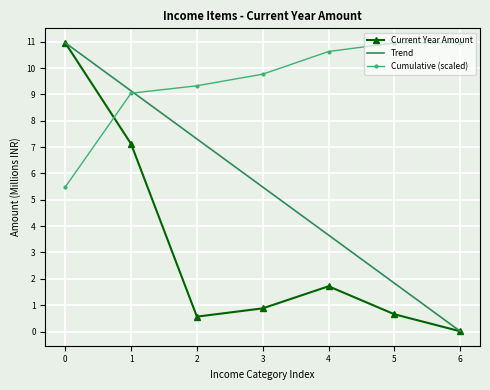

At 5, list the series in order from smallest to largest.

Current Year Amount, Trend, Cumulative (scaled)